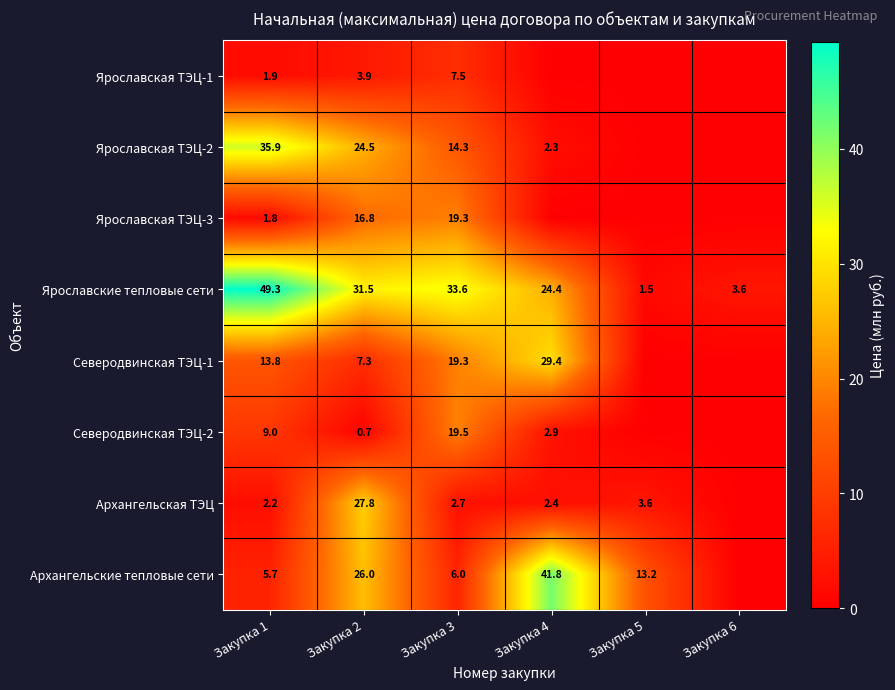

What is the minimum value for Ярославские тепловые сети?

1.5